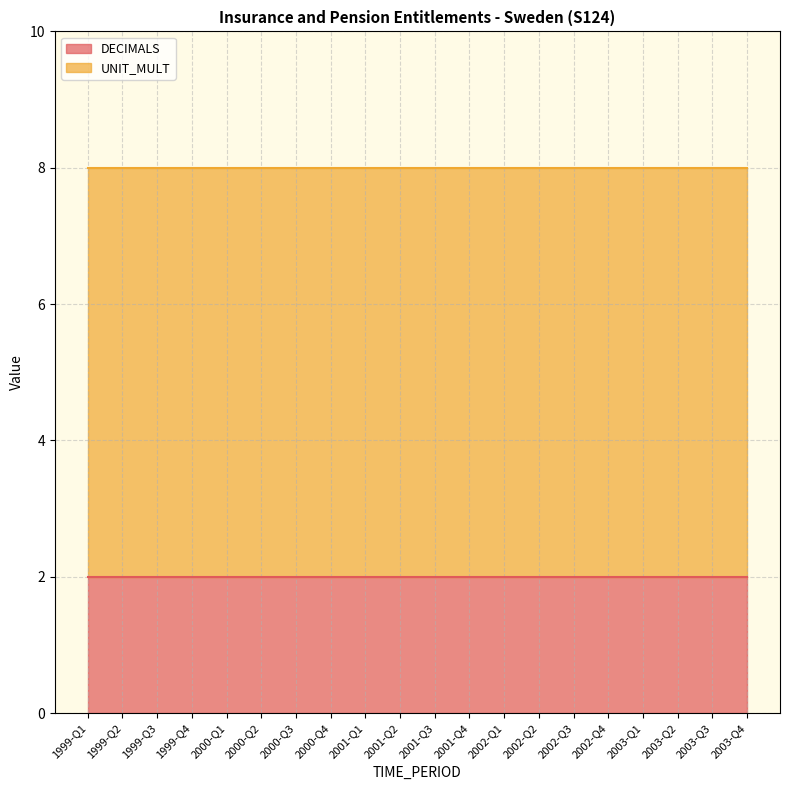

Reading left to right, what are all the values shown in this chart?

DECIMALS: 2	2	2	2	2	2	2	2	2	2	2	2	2	2	2	2	2	2	2	2
UNIT_MULT: 6	6	6	6	6	6	6	6	6	6	6	6	6	6	6	6	6	6	6	6